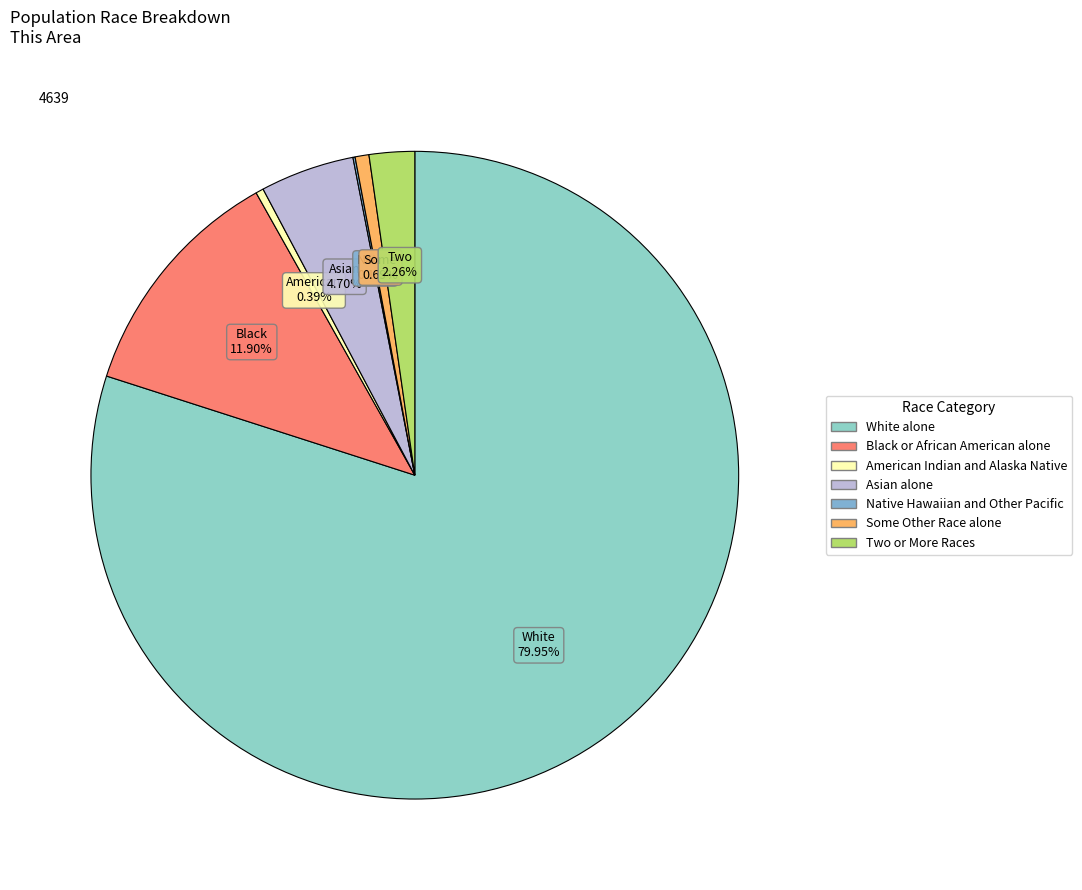

Is there a majority slice in this chart?

Yes